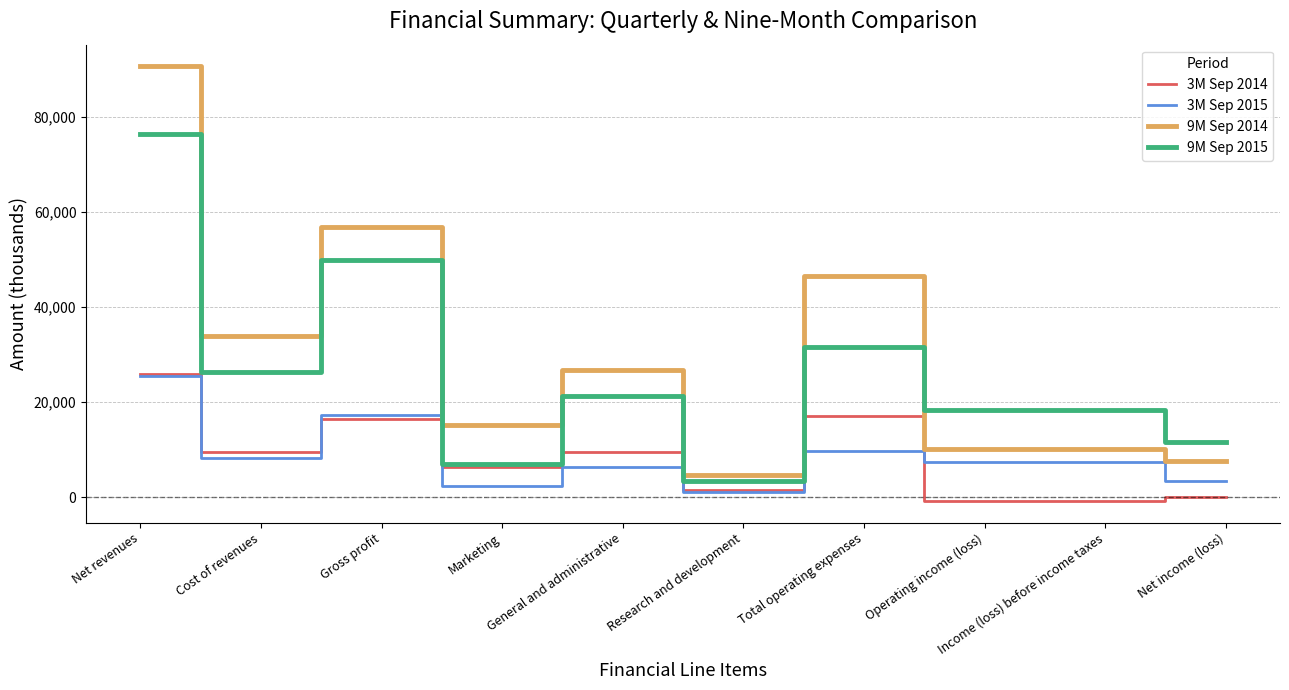

Which category has the lowest value in the 9M Sep 2015 series?

Research and development